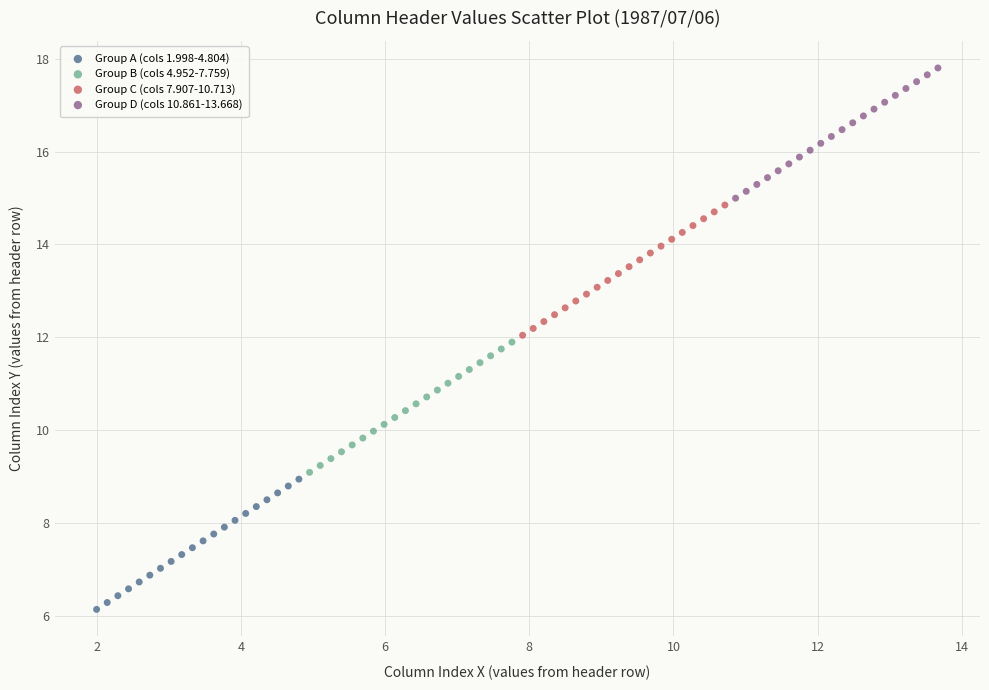

Which series contains the lowest Y value?

Group A (cols 1.998-4.804)